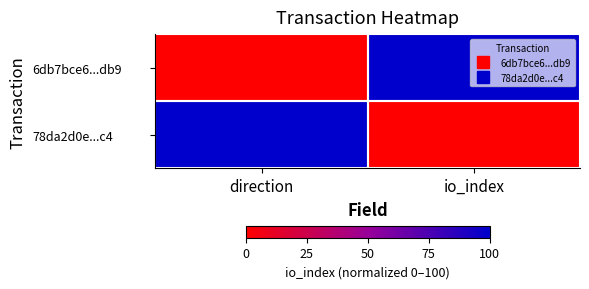

At which category is the sum across all series the highest?

direction